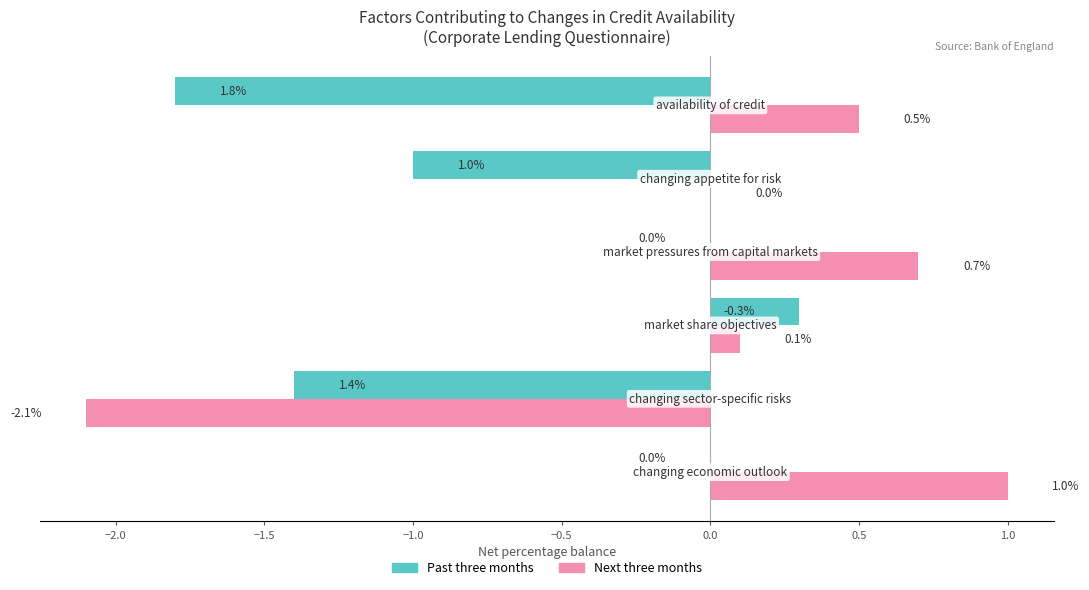

Which series has the largest total across all categories?

Next three months